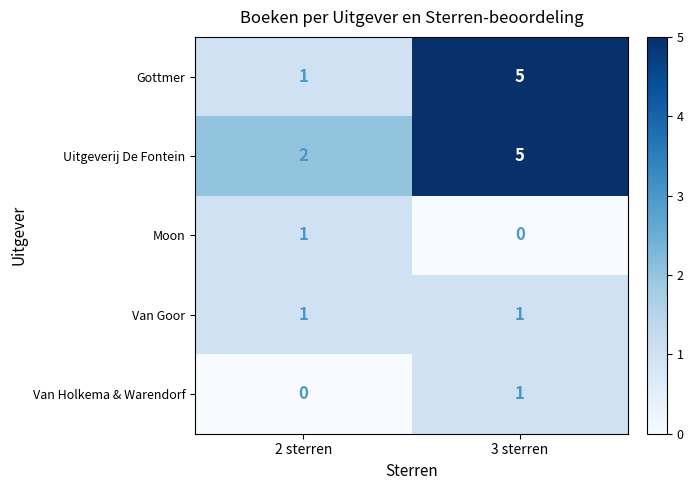

Is it true that Uitgeverij De Fontein equals 5 at 3 sterren?

True